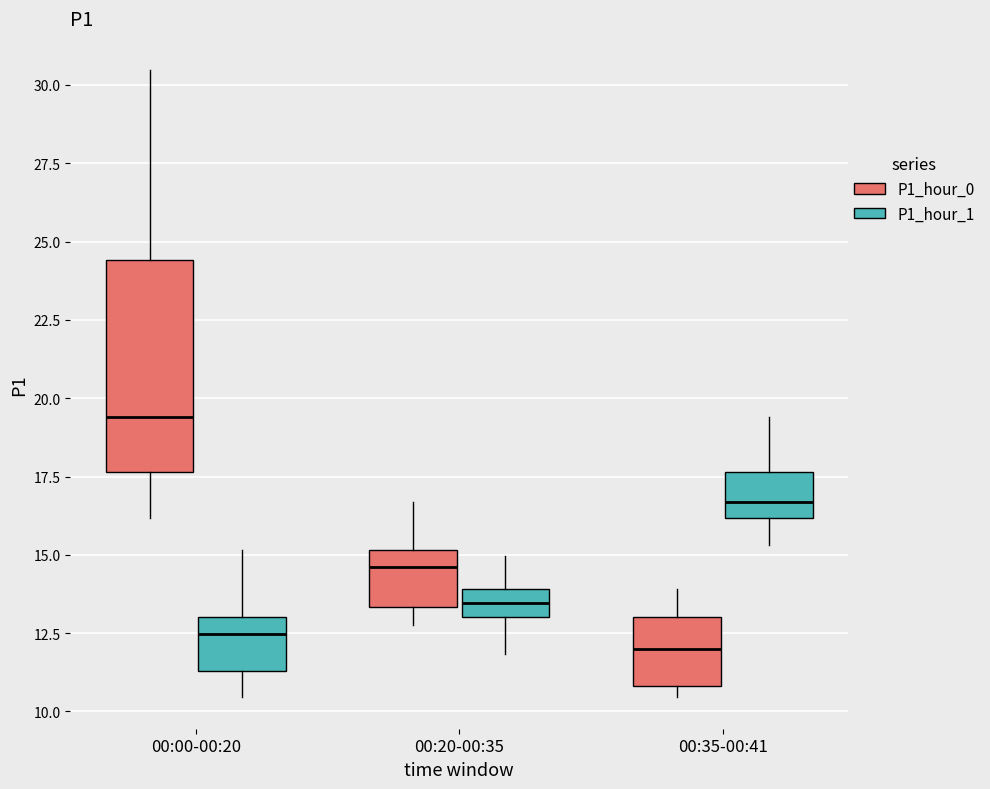

Which box is the tallest, from its lower edge to its upper edge?

00:00-00:20 (P1_hour_0)